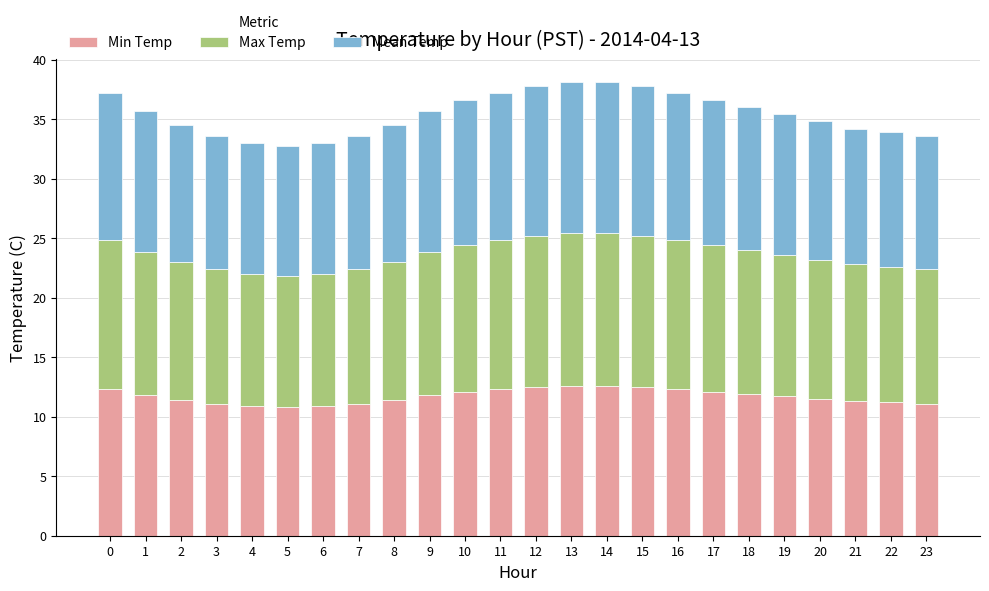

What is the minimum value for Min Temp?

10.8